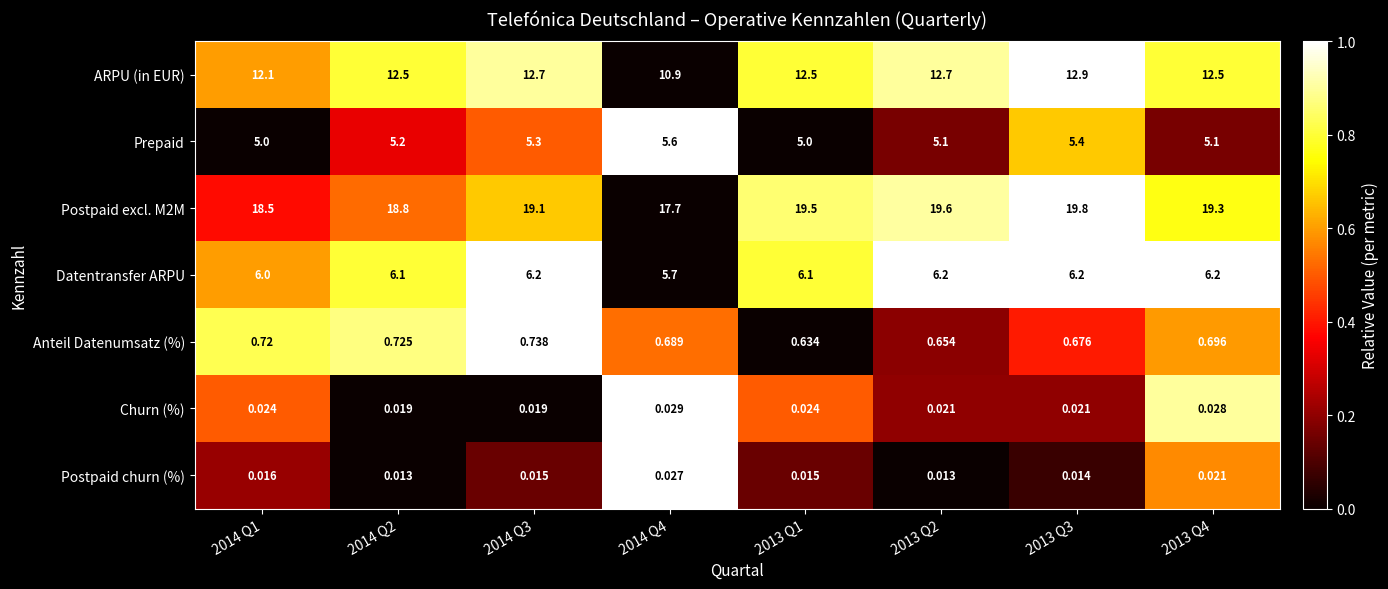

Is the value of Churn (%) at 2014 Q2 greater than the value of Postpaid churn (%) at 2014 Q4?

No